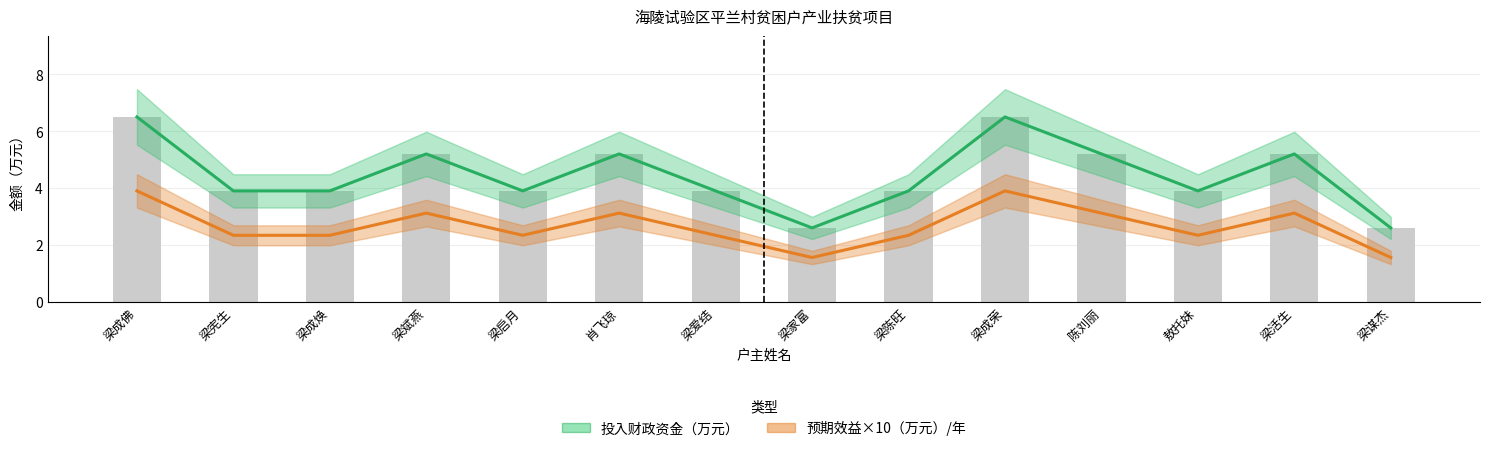

At which label does 投入财政资金（万元） first exceed 3?

梁成佛